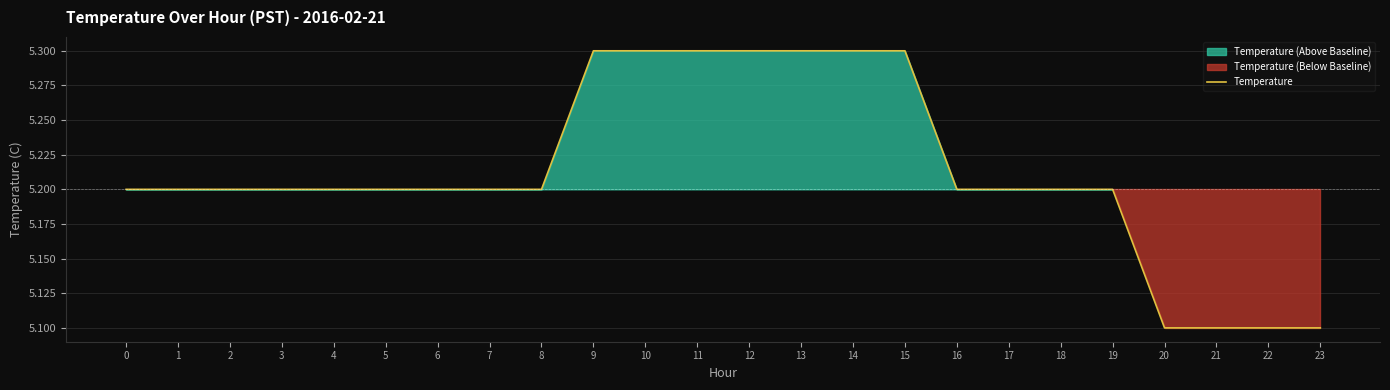

What is the difference between the values at 20 and 19?

0.1